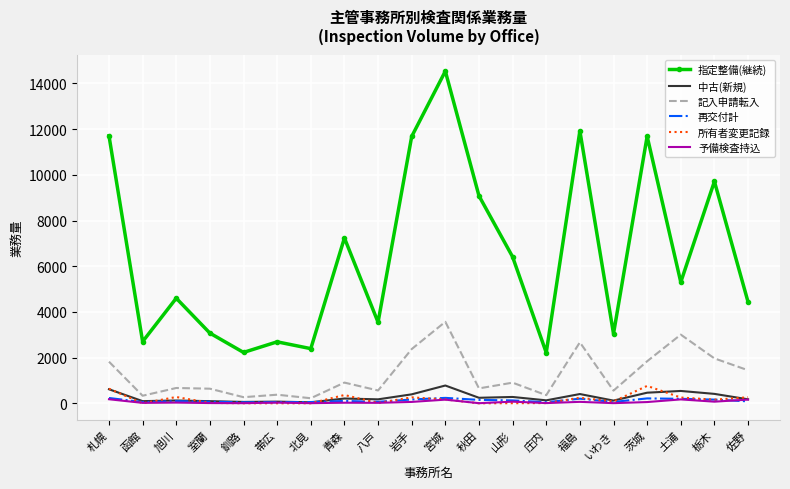

What is the greatest value displayed?

14536